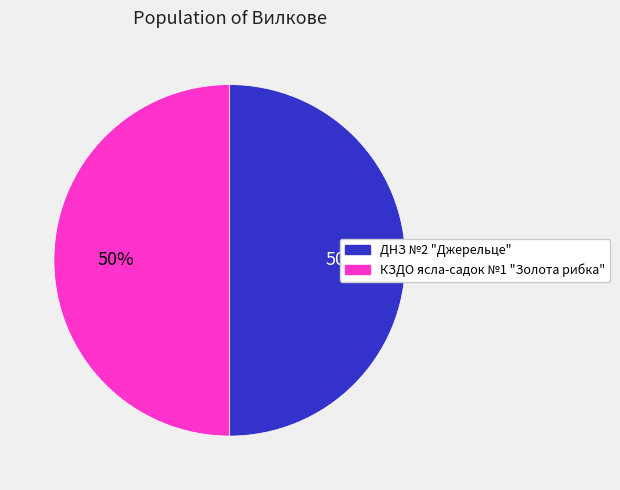

Is the sum of ДНЗ №2 "Джерельце" and КЗДО ясла-садок №1 "Золота рибка" greater than half?

Yes